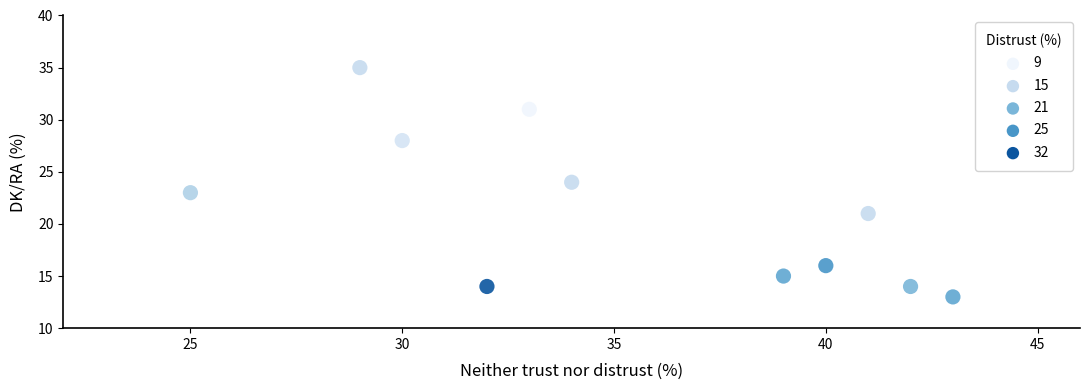

What is the average X value?

35